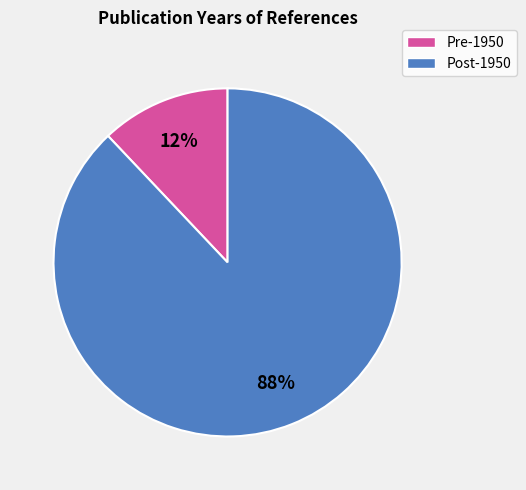

To the nearest percent, what is the average slice percentage?

50%